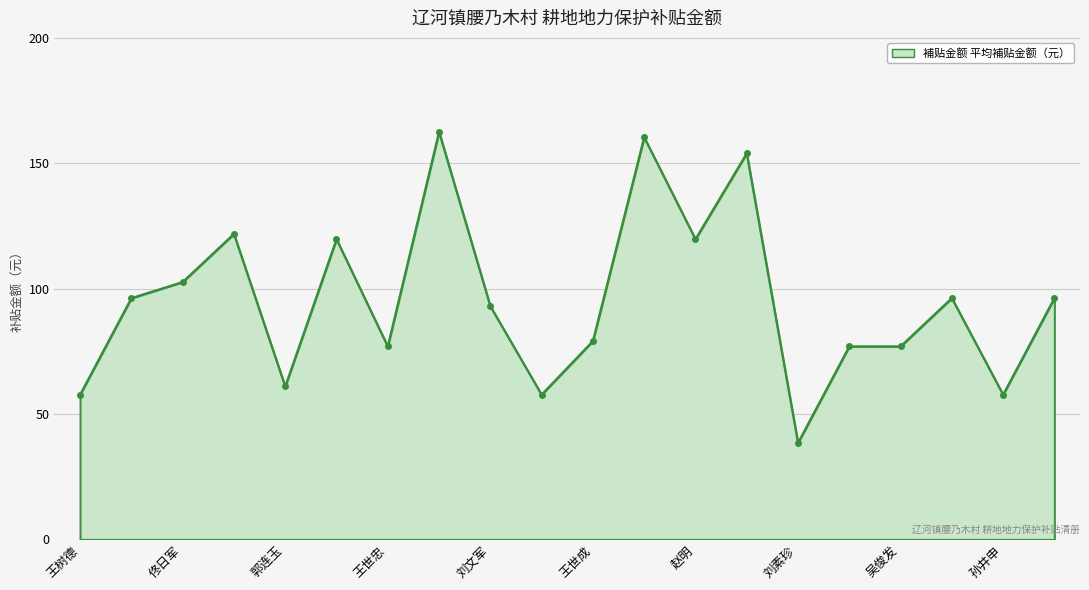

What is the difference between the second highest and second lowest values?

102.6